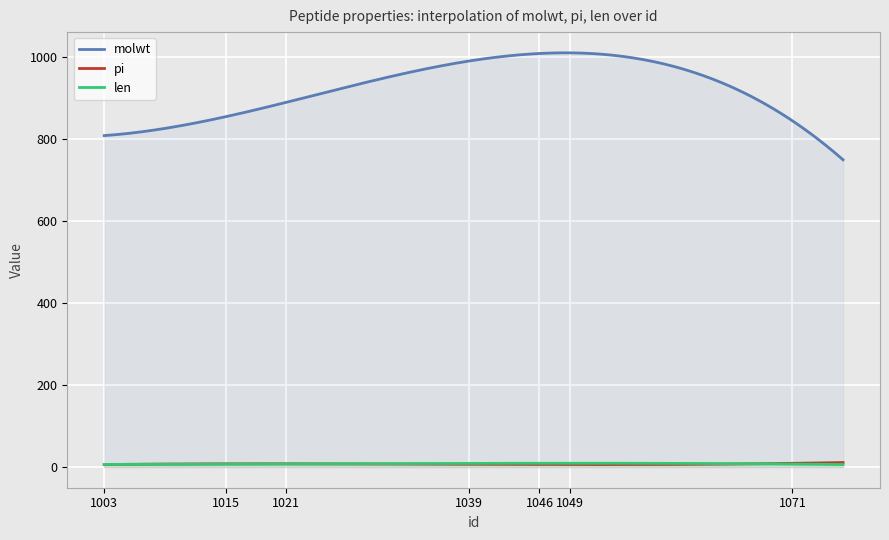

Between 1046 and 1047, which is larger?

1047